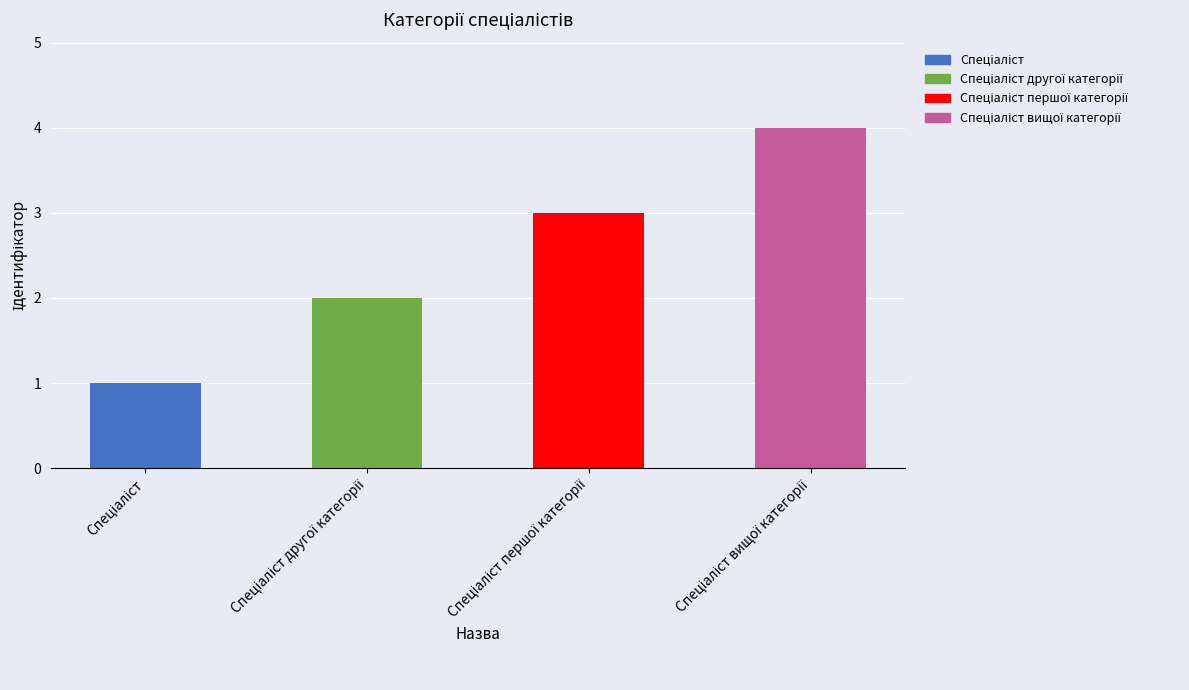

What is the greatest value displayed?

4